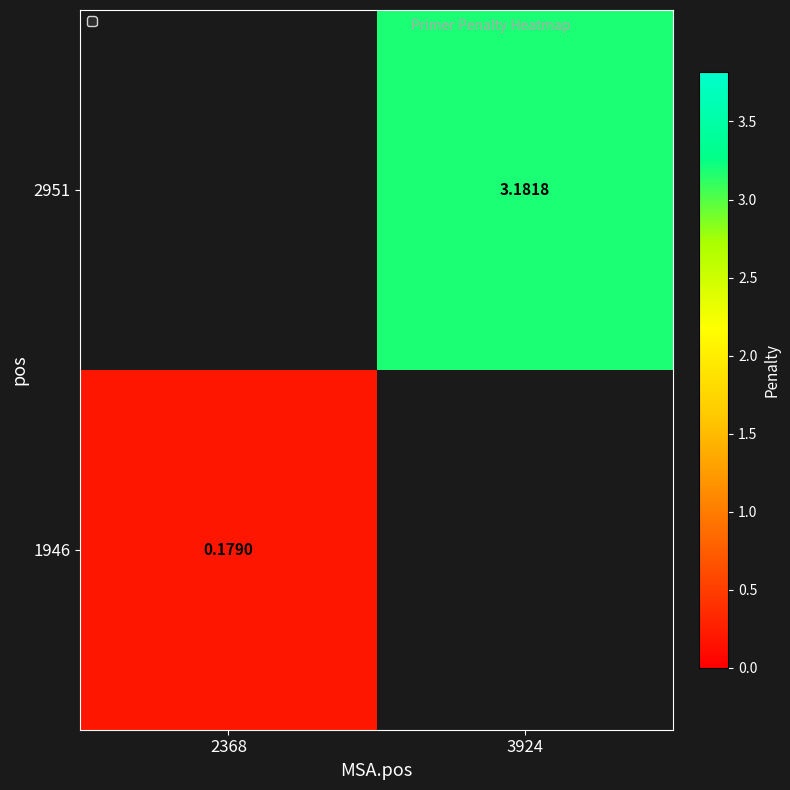

Is the value of 1946 at 2368 greater than the value of 2951 at 3924?

No